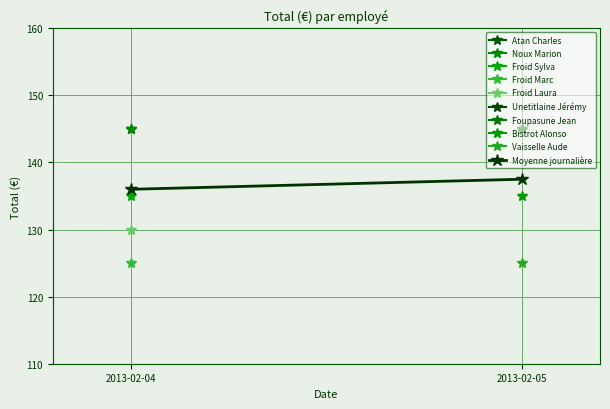

Reading left to right, transcribe all the data shown in this chart.

2013-02-04=136.0	2013-02-05=137.5